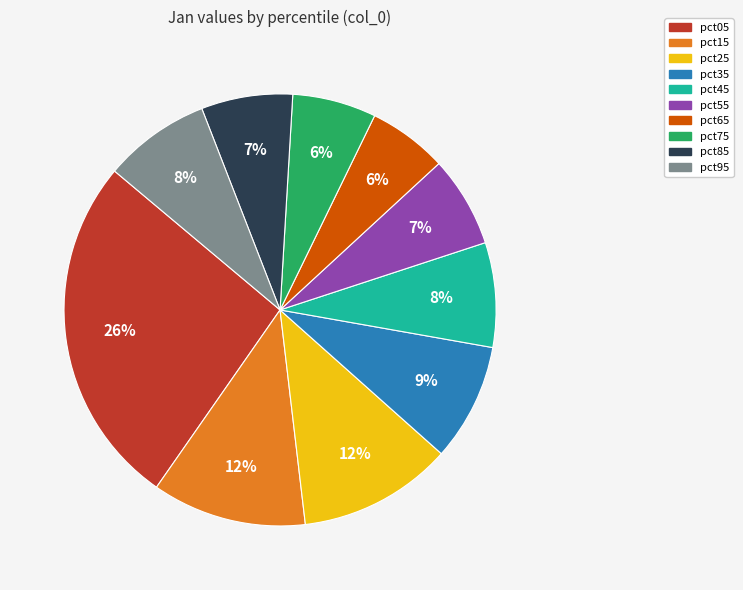

To the nearest percent, what is the difference between the largest and smallest slice percentages?

20%